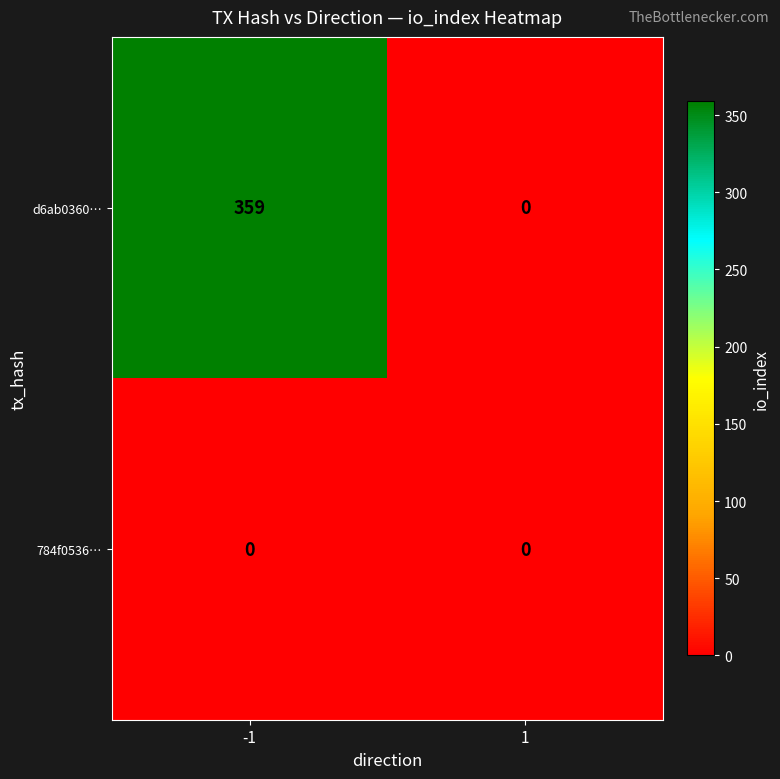

Which series changed the most between -1 and 1?

d6ab0360…